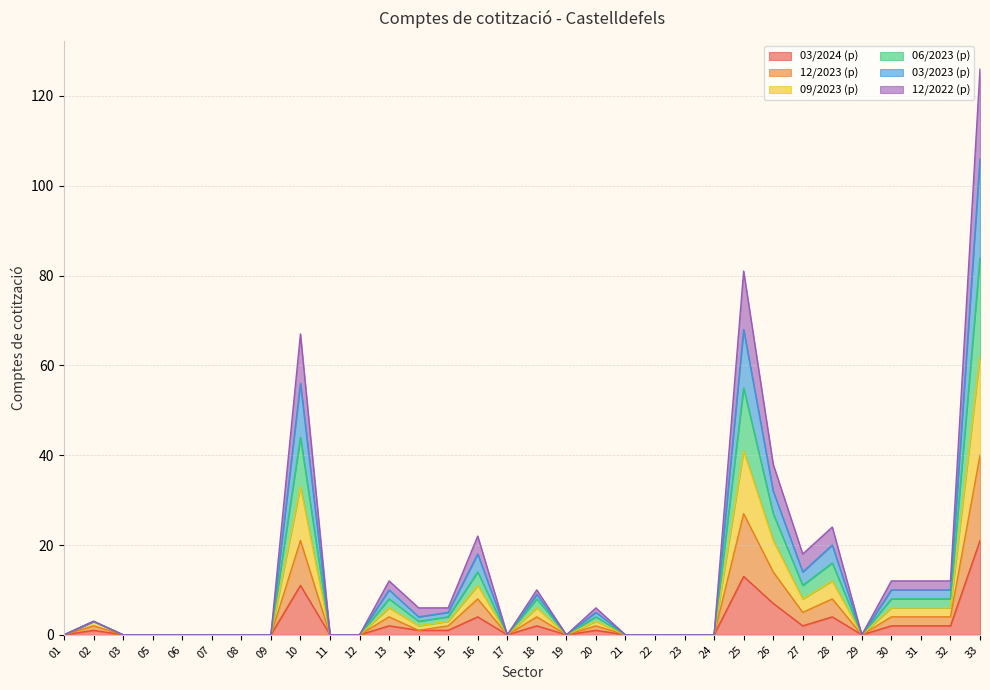

What is the total value across all series at 25?

81